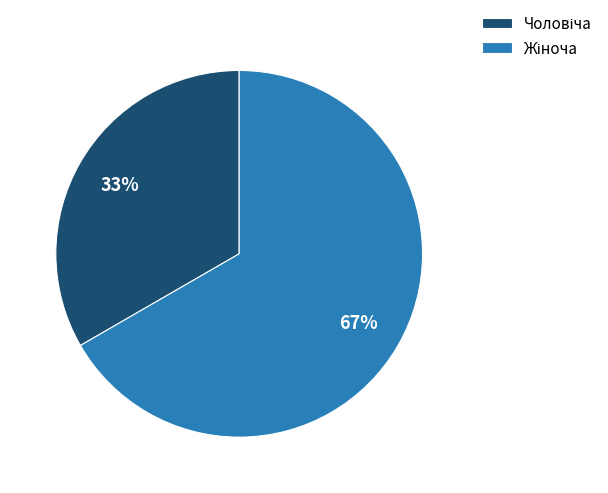

To the nearest percent, what is the average slice percentage?

50%